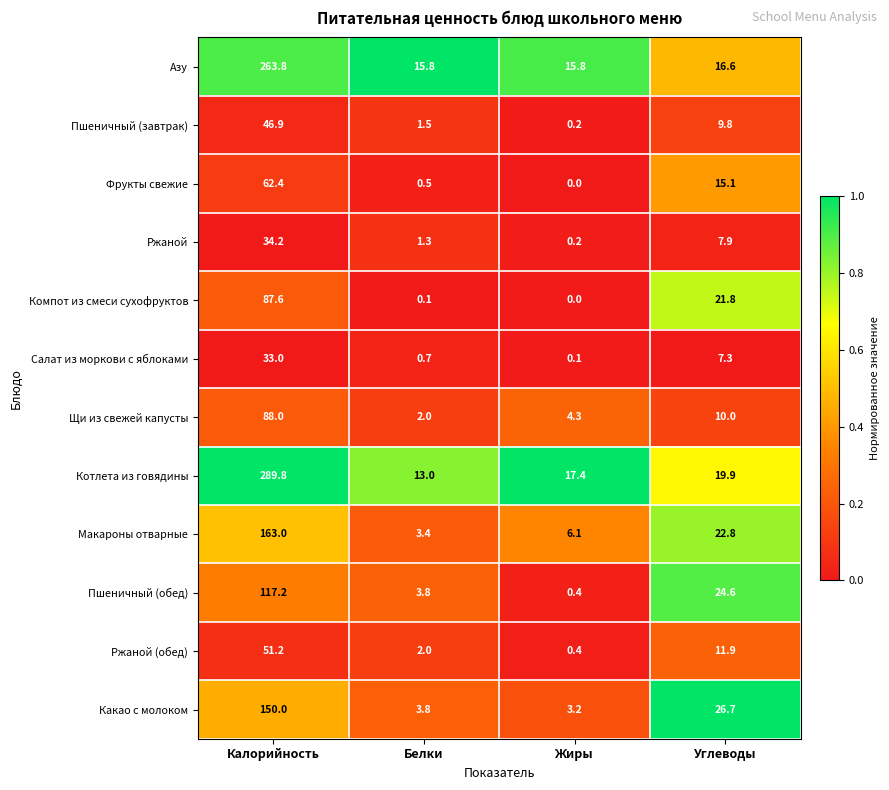

What is the spread (max minus min) of values at Калорийность?

256.8